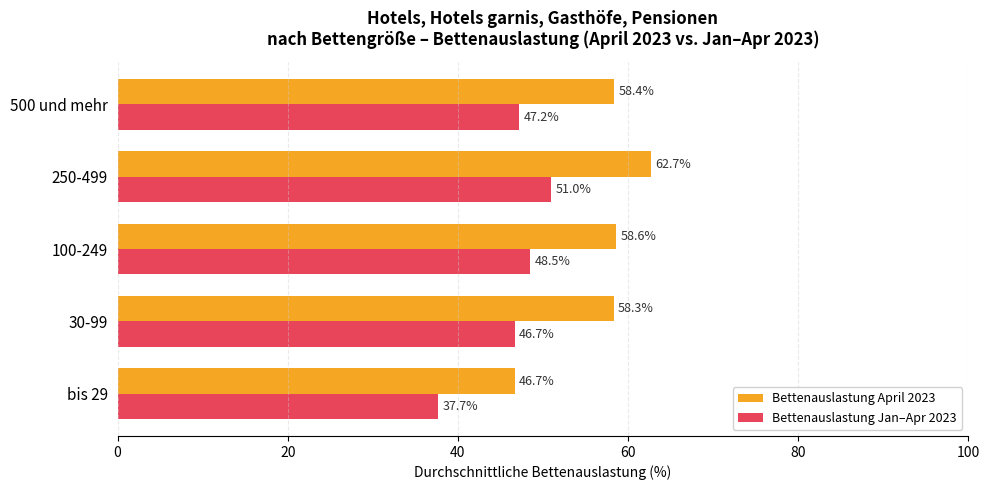

Rank the series by their maximum value, from lowest to highest.

Bettenauslastung Jan–Apr 2023, Bettenauslastung April 2023